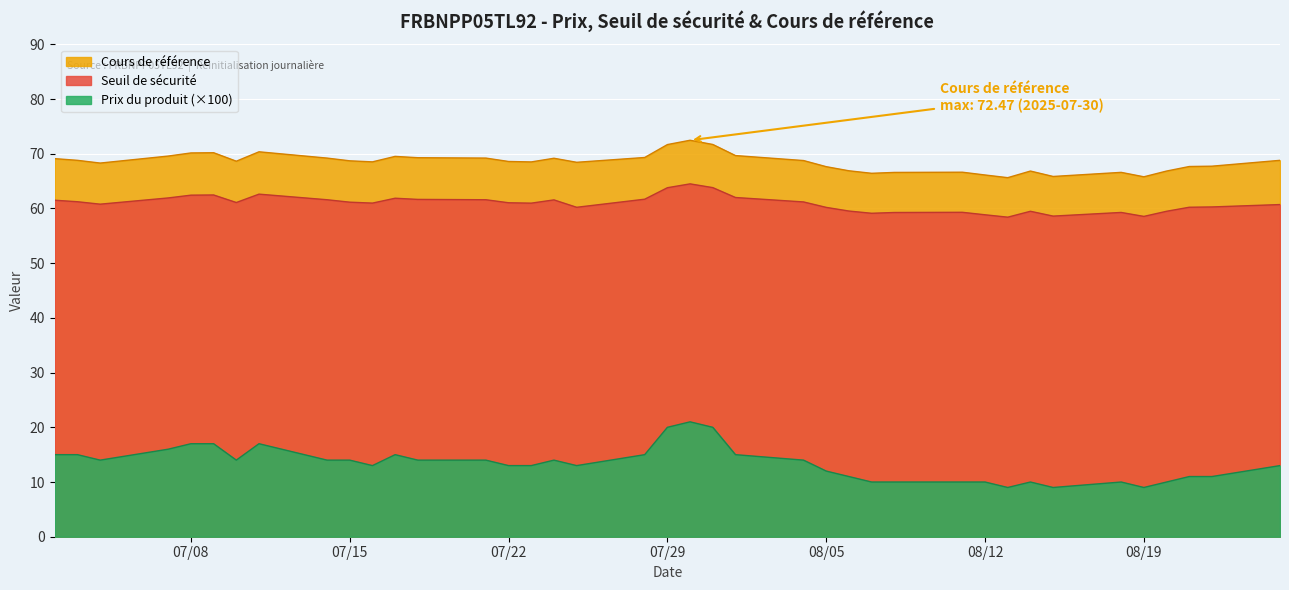

Does the chart display data point markers on the line(s)?

No